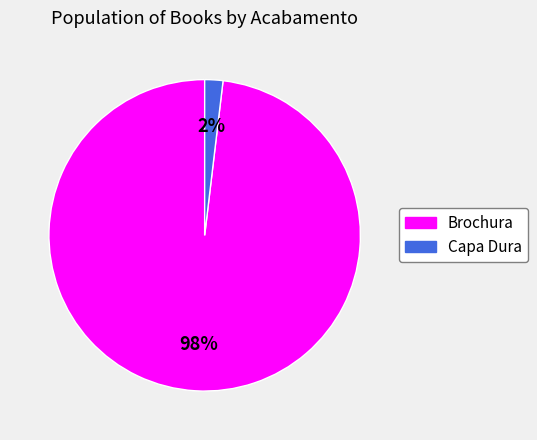

Is Brochura the majority of the pie?

Yes